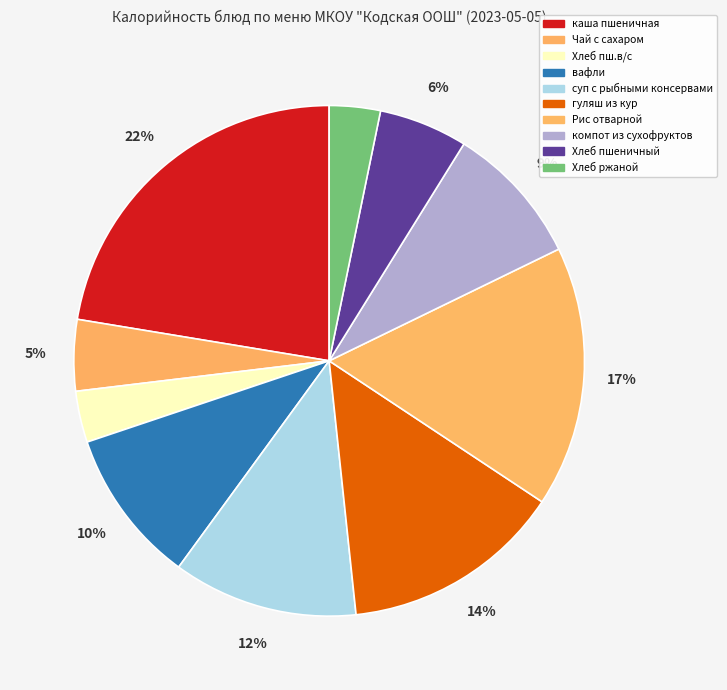

Count the number of slices in the pie.

10